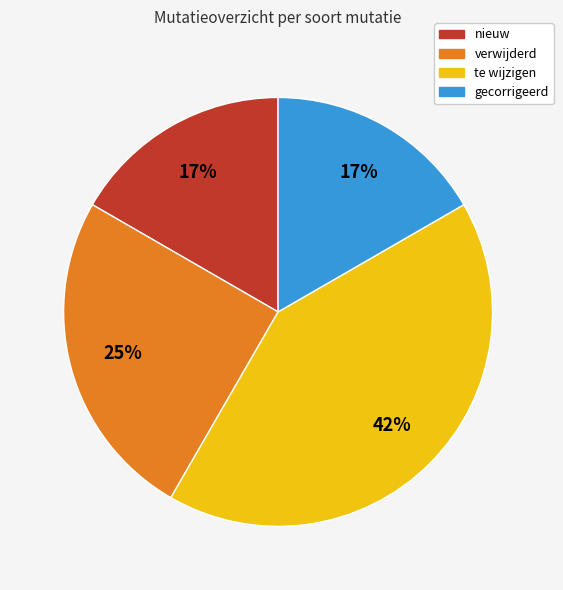

What is the ratio of the value at gecorrigeerd to the value at verwijderd?

0.7